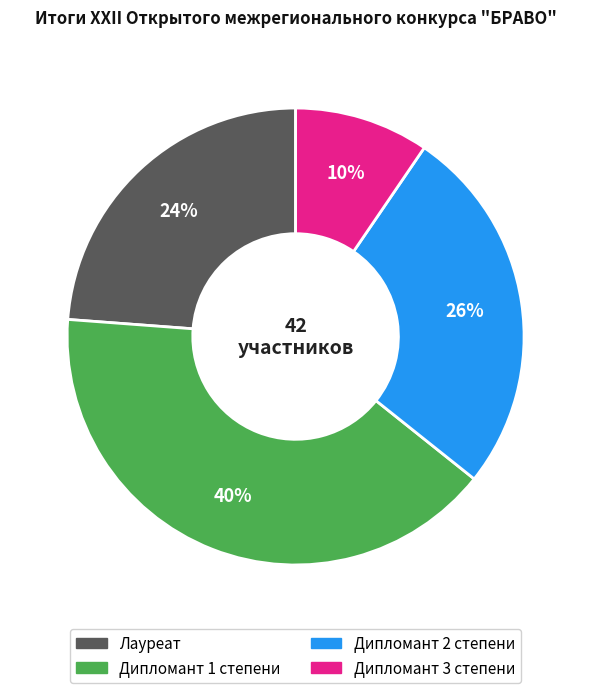

What is the largest slice in the pie chart?

Дипломант 1 степени